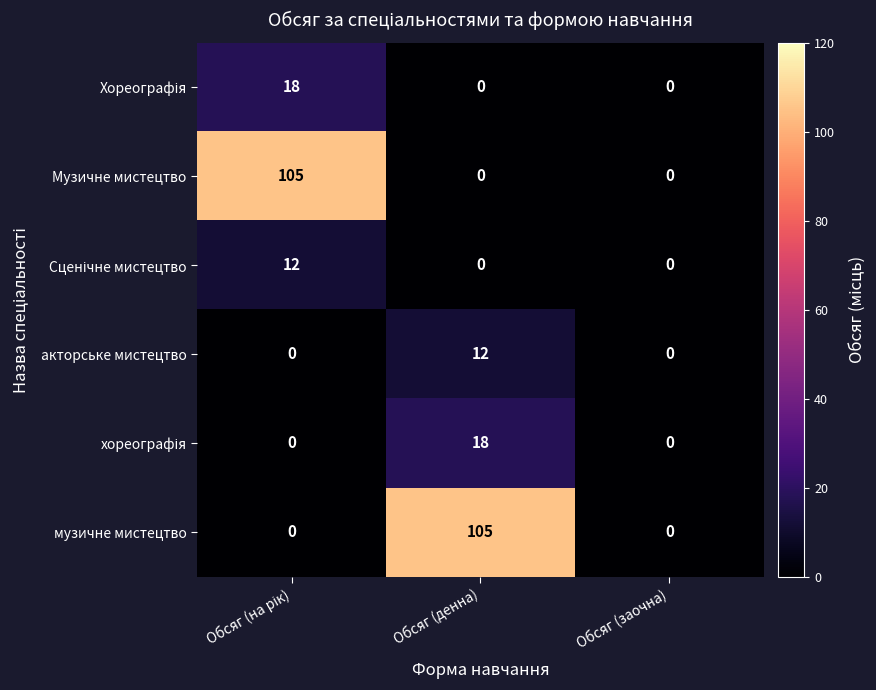

What is the spread (max minus min) of values at Обсяг (денна)?

105